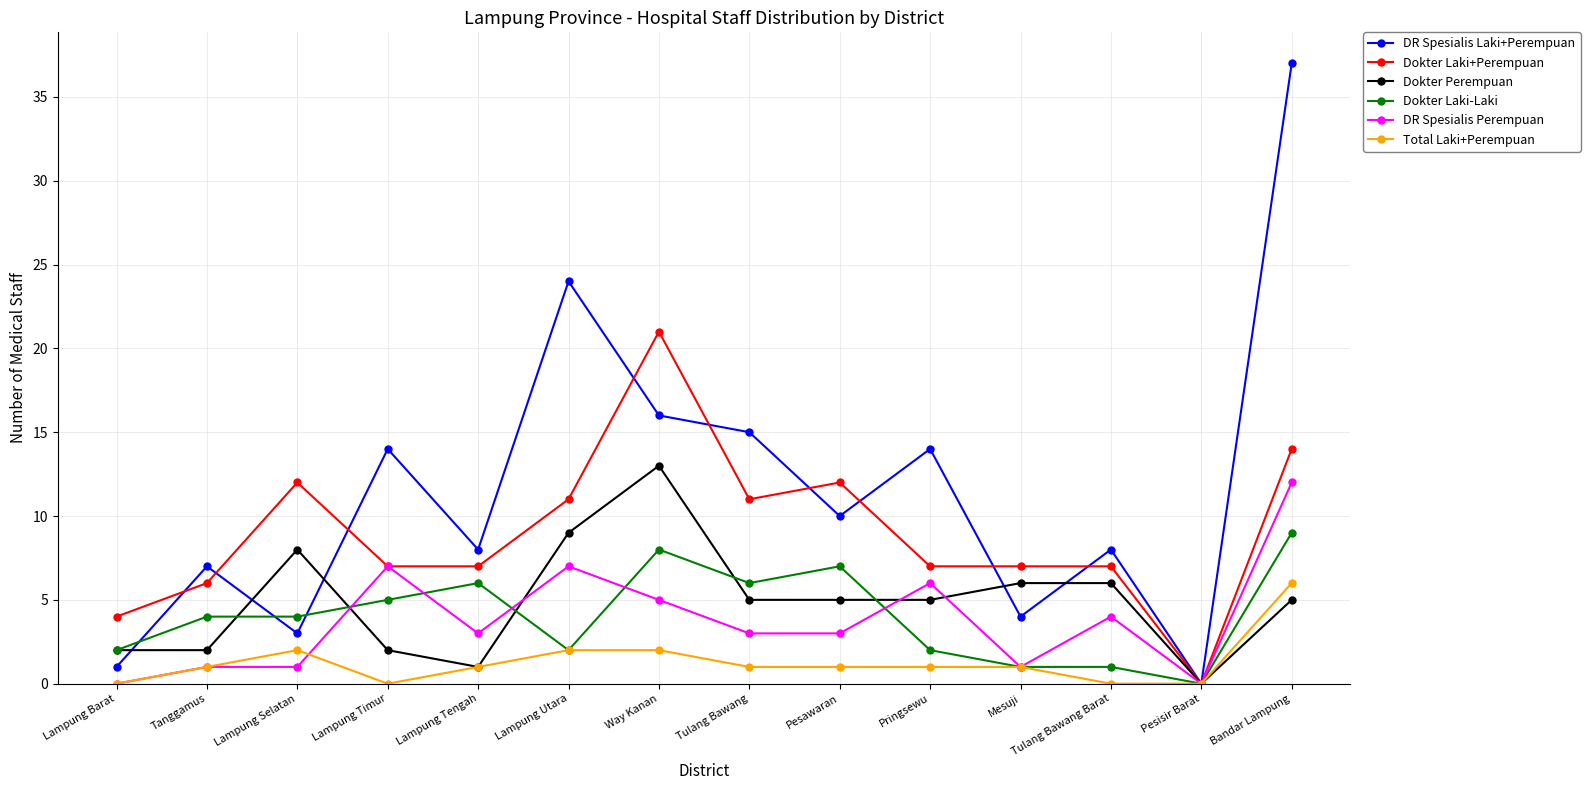

What is the label of the 11th point from the left?

Mesuji